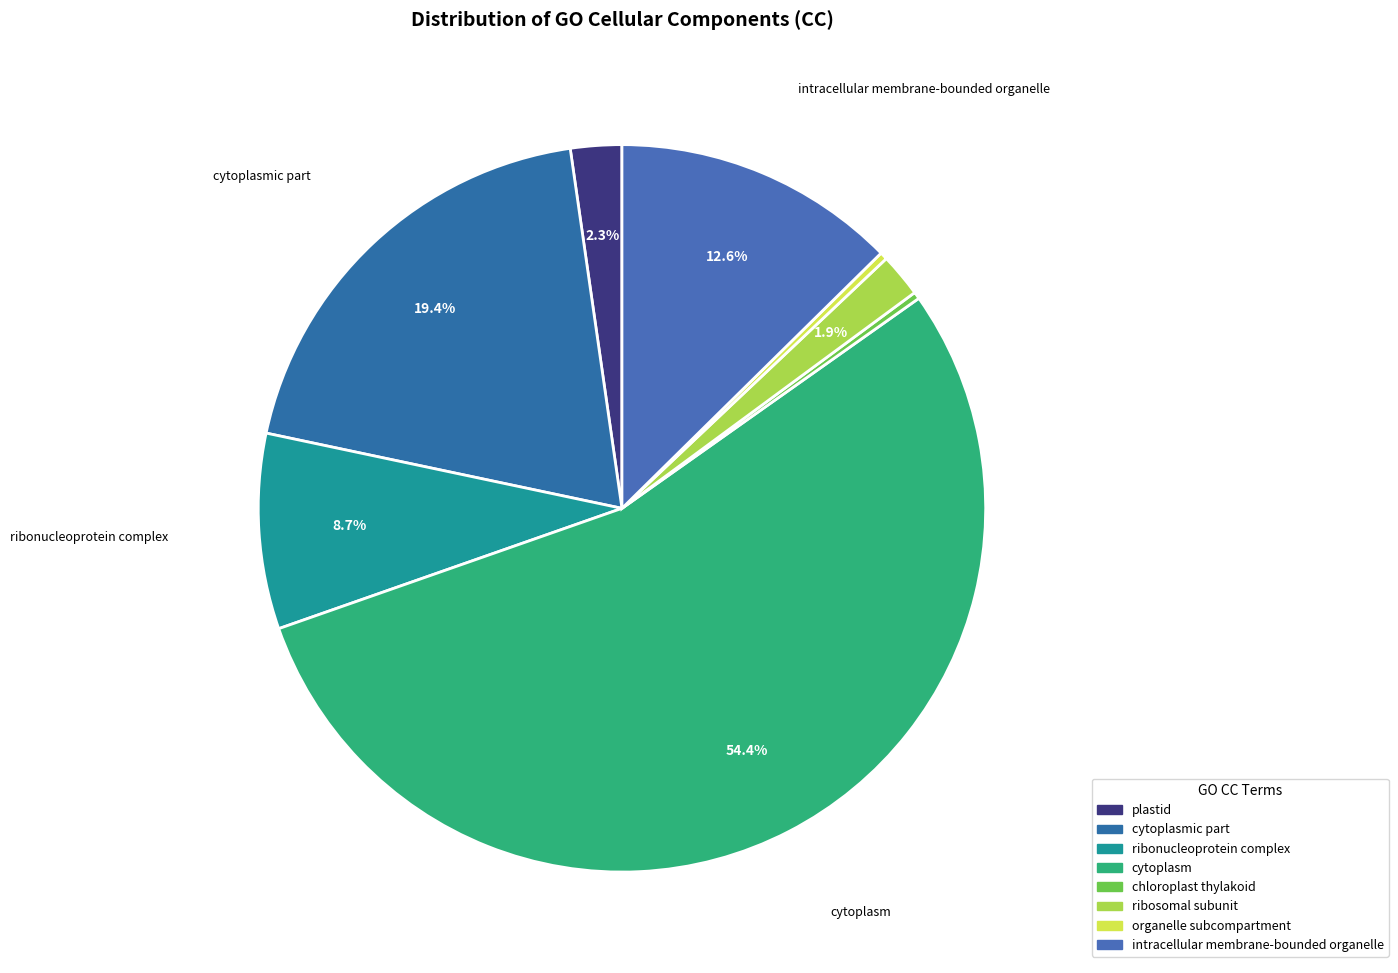

Which slice is the largest?

cytoplasm